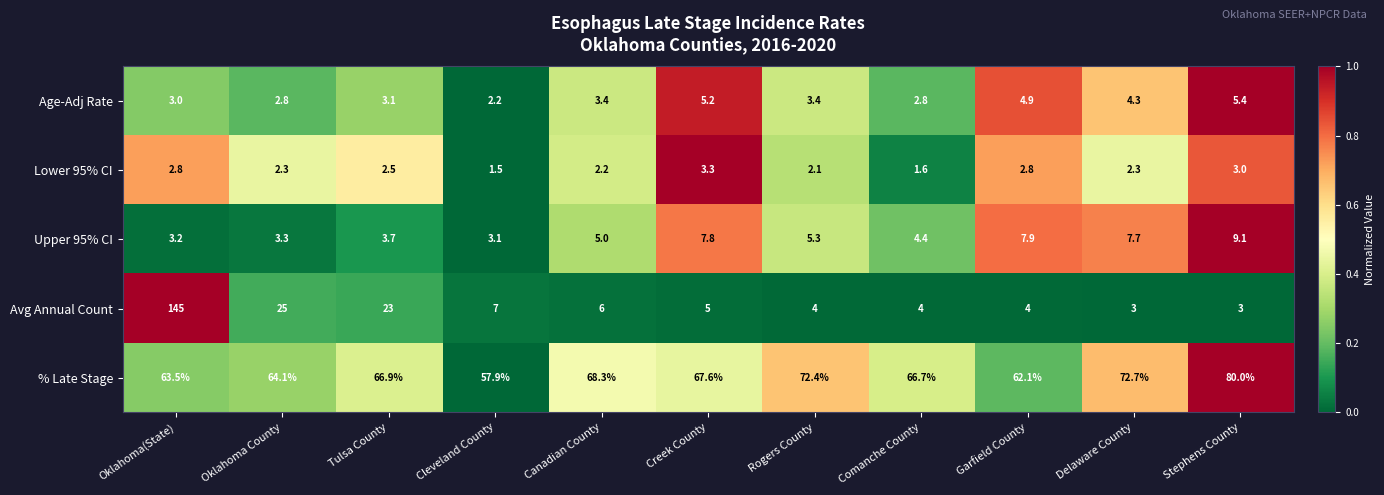

Between Creek County and Rogers County, which series saw the biggest shift?

% Late Stage